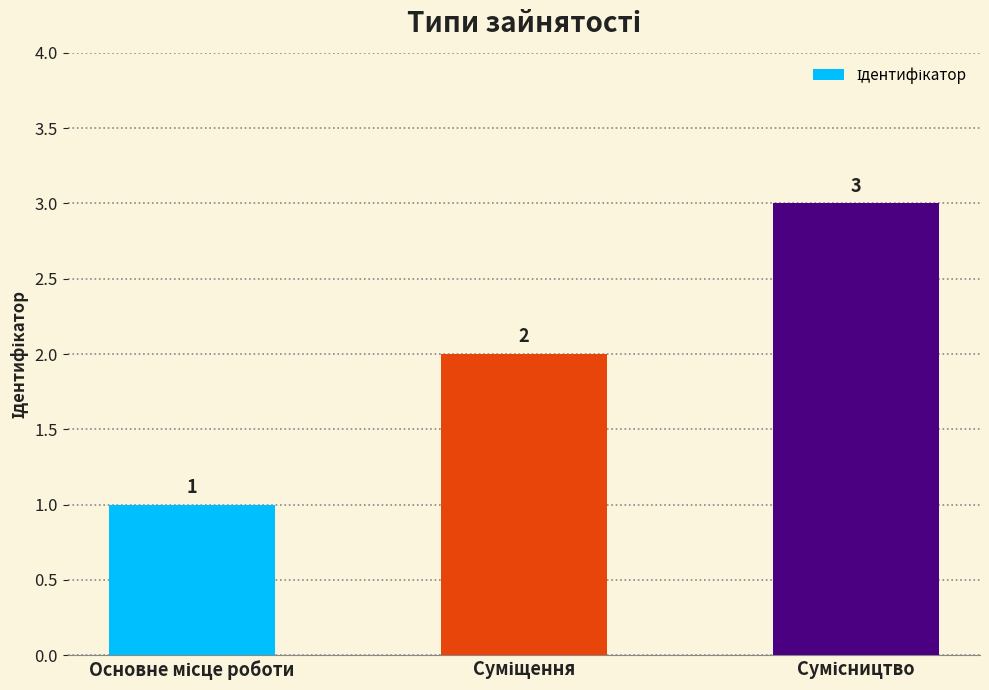

What is the sum of all values?

6